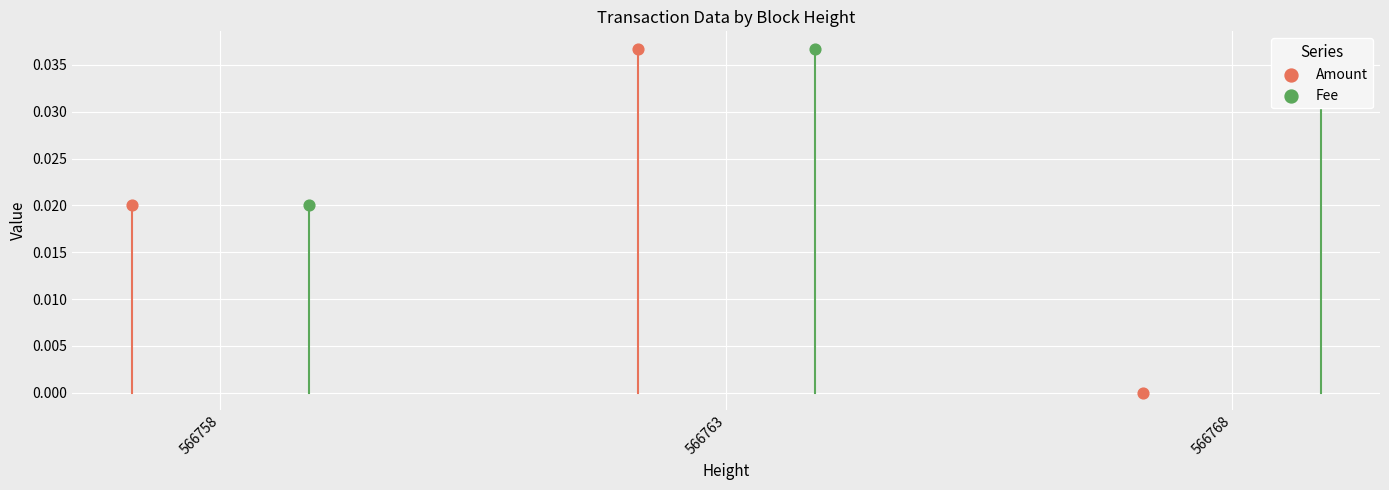

Which series has the widest spread of Y values?

Amount